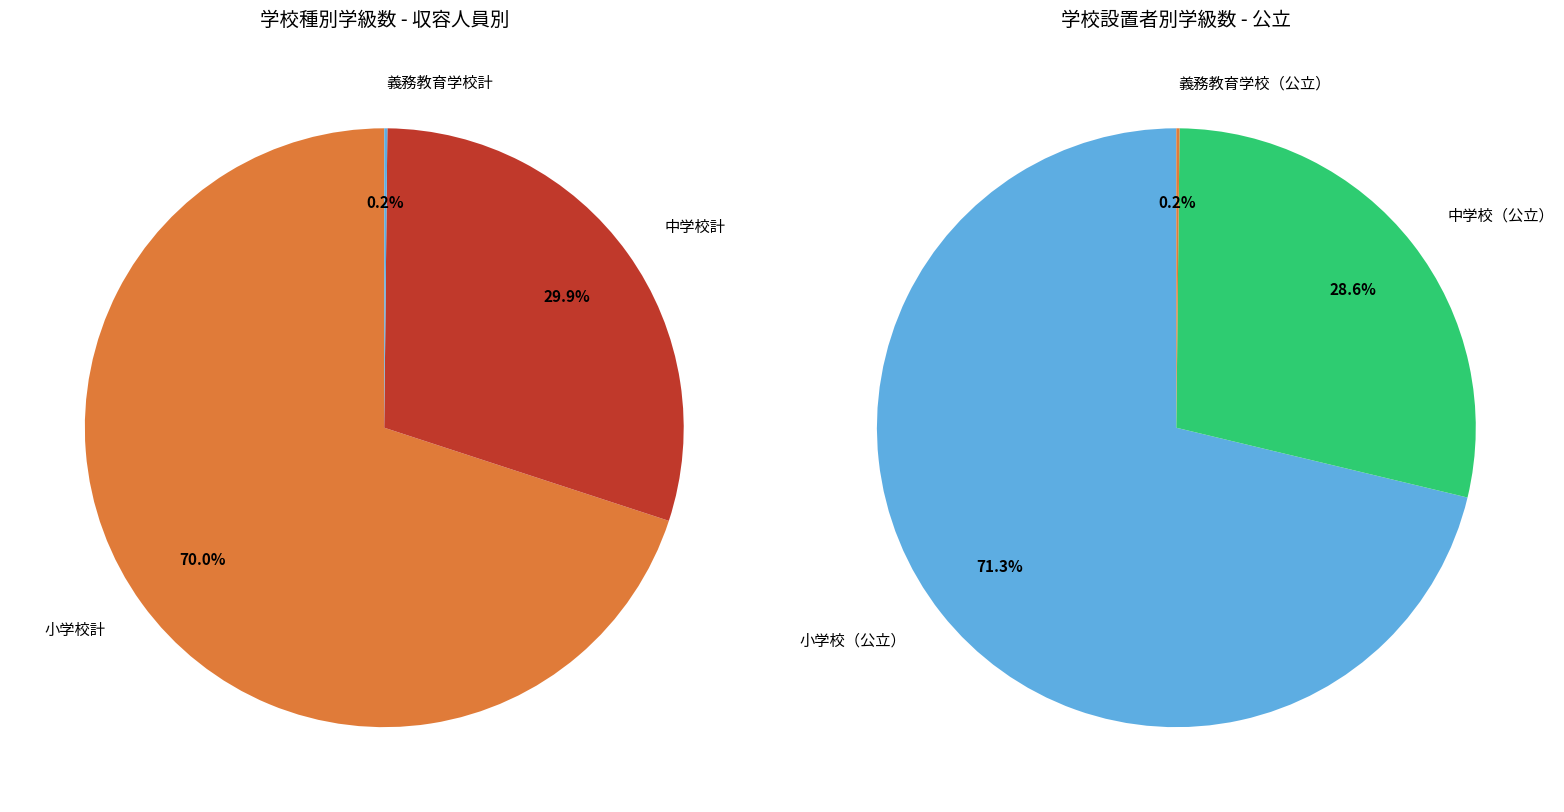

Does 中学校計 represent more than half of the total?

No